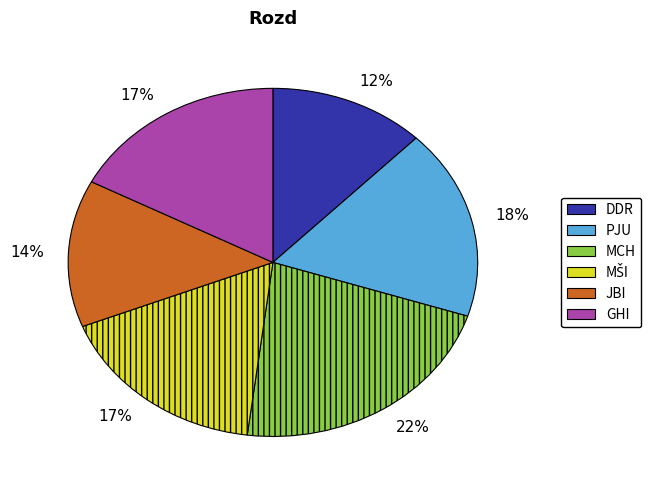

Does any single category account for the majority?

No